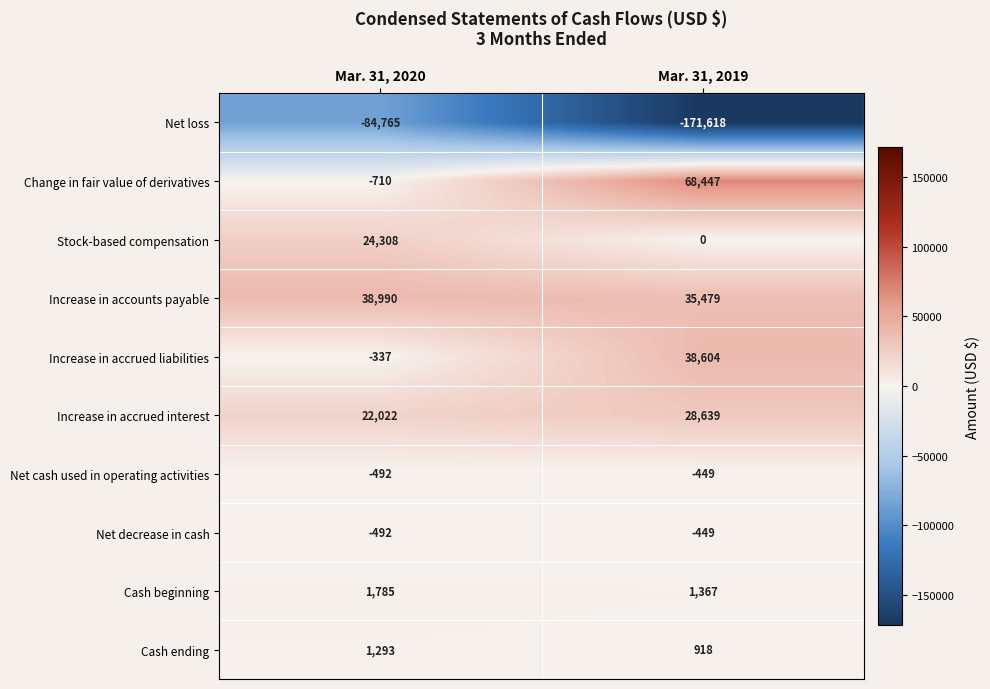

At which category does the chart reach its minimum across all series?

Mar. 31, 2019